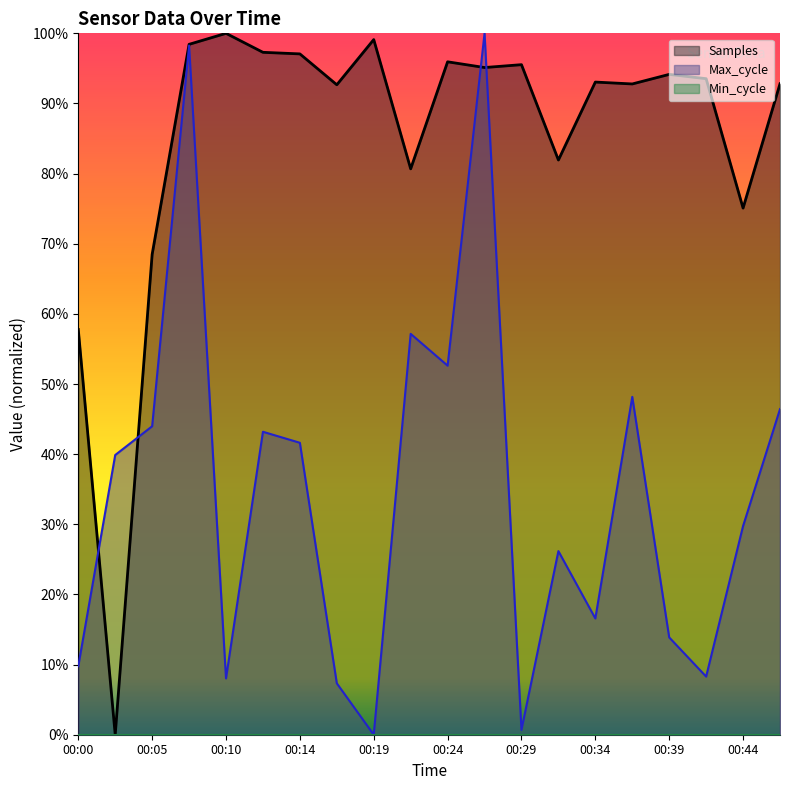

How many interior local valleys does the Max_cycle series have?

6